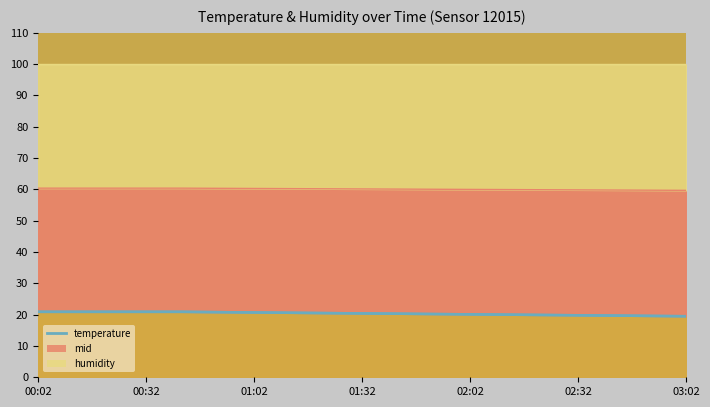

What is the value of the mid point at the 5th from the left?

60.4